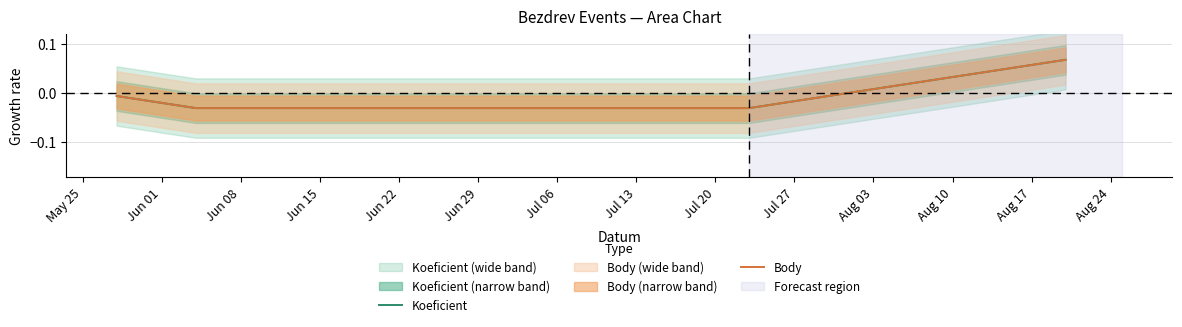

List the series in order of their peak value, lowest first.

Koeficient, Body